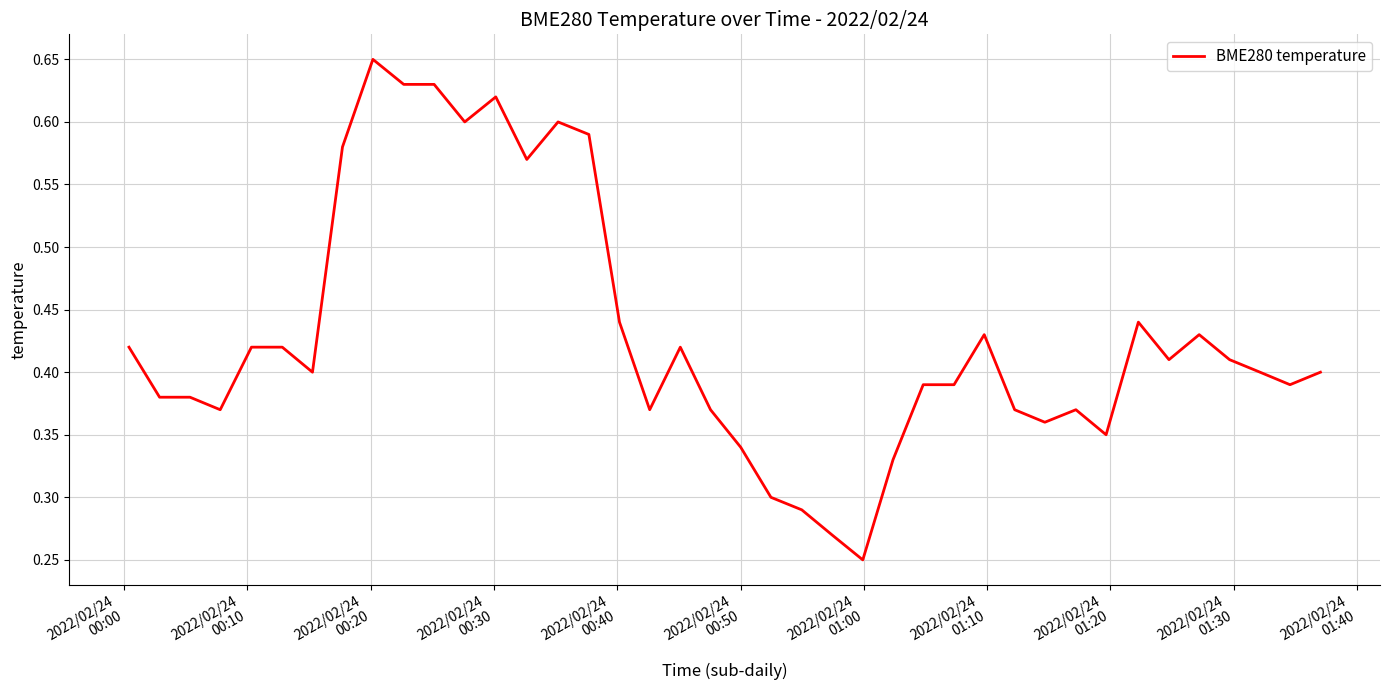

Does the chart display data point markers on the line(s)?

No